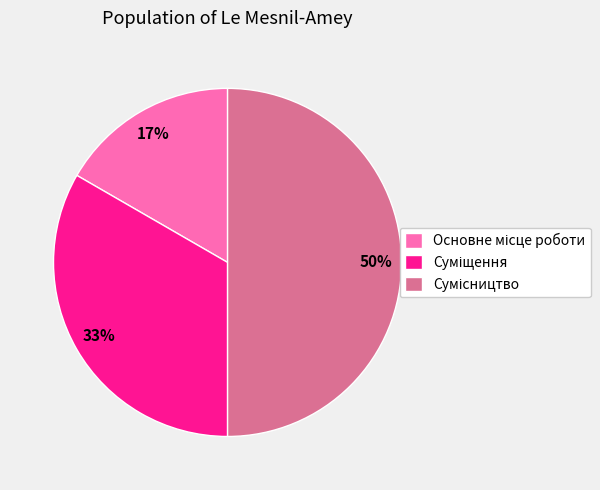

To the nearest percent, what is the difference between the largest and smallest slice percentages?

33%